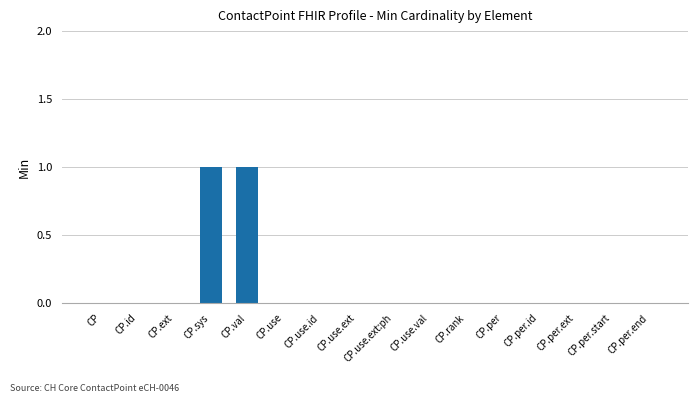

Reading left to right, what are all the values shown in this chart?

CP=0	CP.id=0	CP.ext=0	CP.sys=1	CP.val=1	CP.use=0	CP.use.id=0	CP.use.ext=0	CP.use.ext:ph=0	CP.use.val=0	CP.rank=0	CP.per=0	CP.per.id=0	CP.per.ext=0	CP.per.start=0	CP.per.end=0